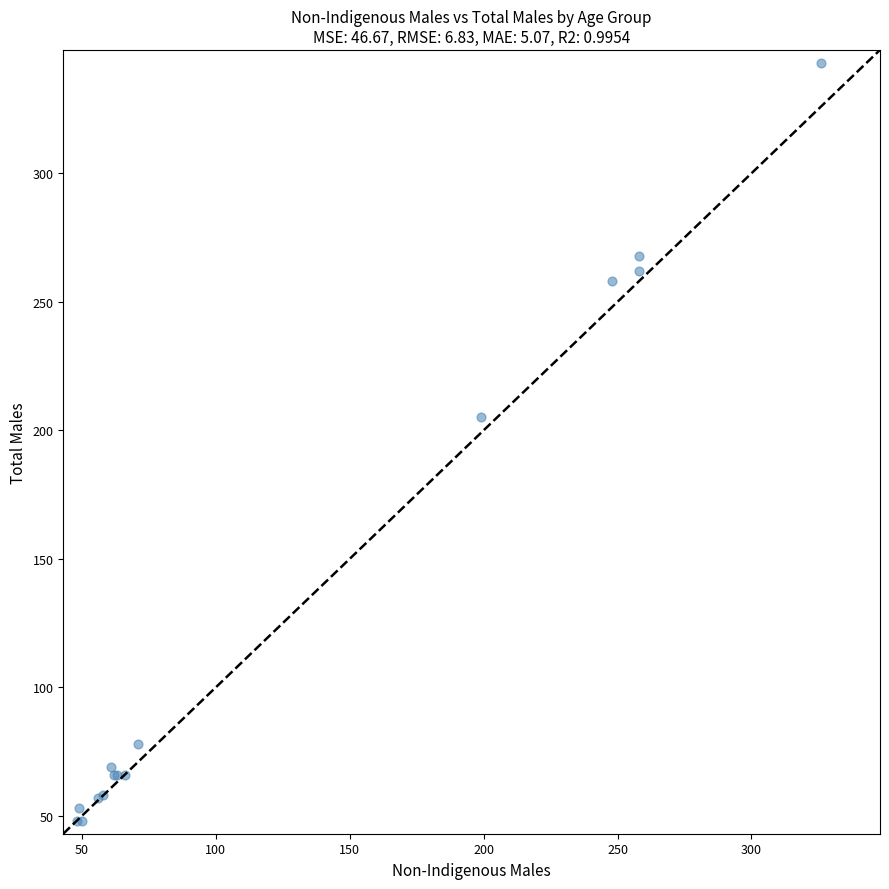

What Y value in the scatter plot is closest to 195?

205